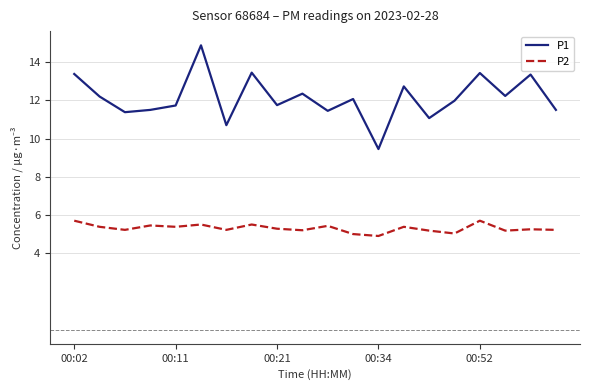

Which series has the largest total across all categories?

P1